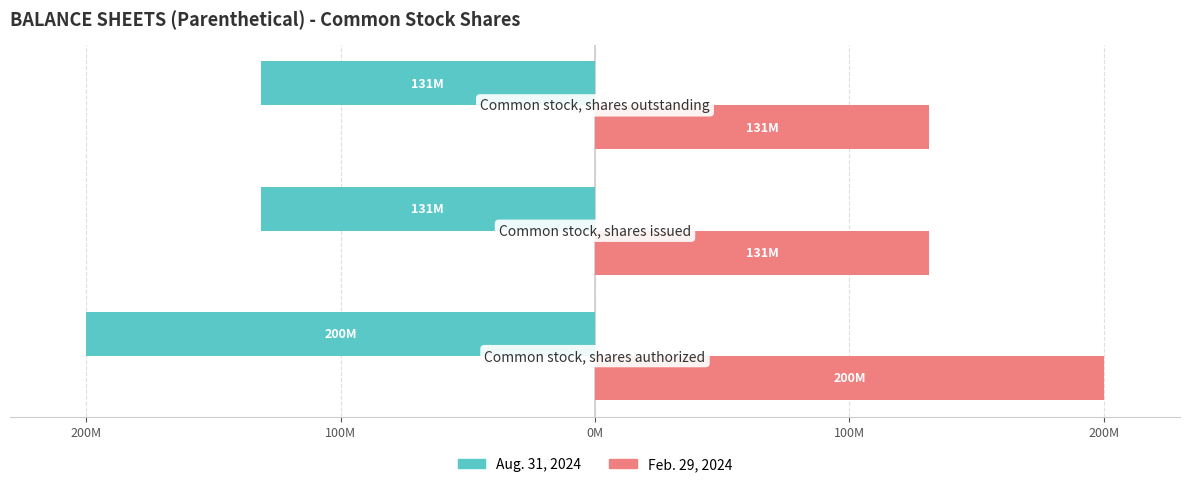

What are all the series names shown in the legend?

Aug. 31, 2024, Feb. 29, 2024